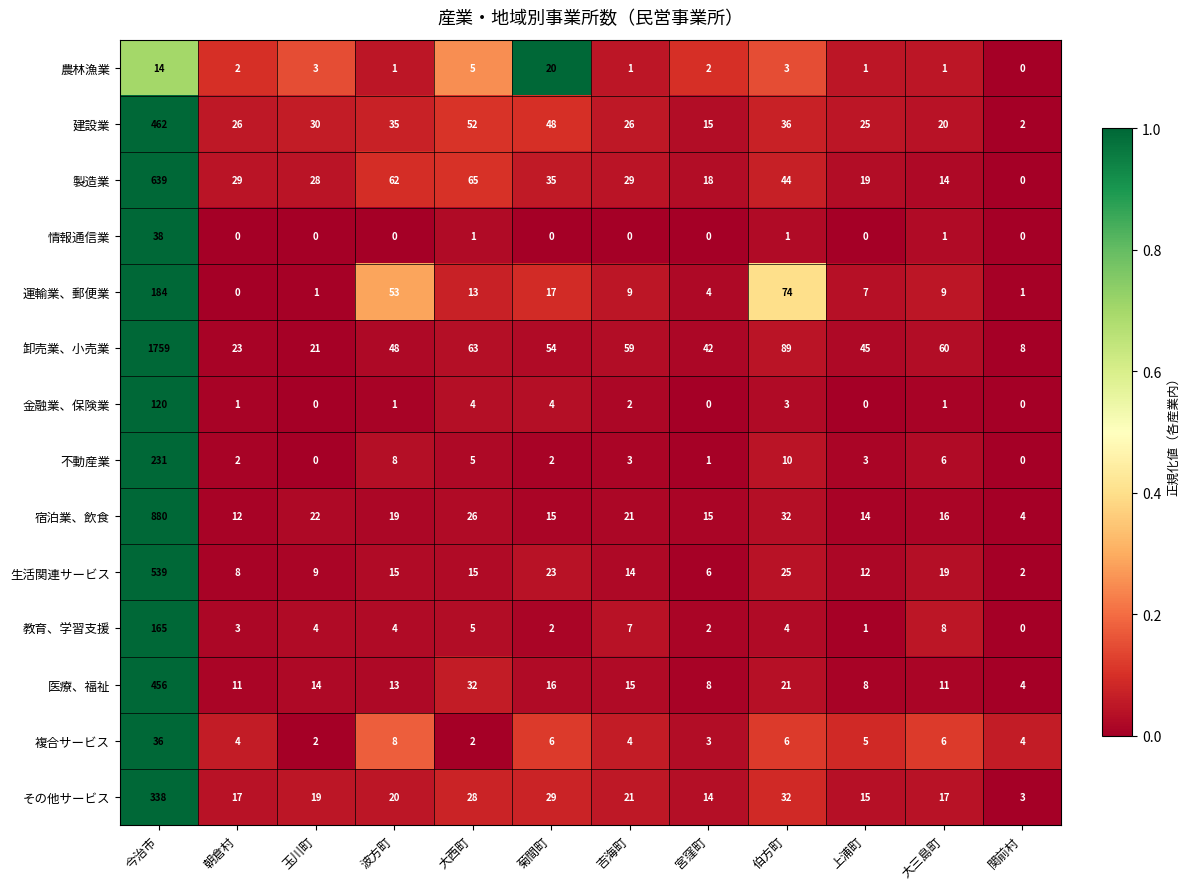

Rank the series by their maximum value, from highest to lowest.

卸売業、小売業, 宿泊業、飲食, 製造業, 生活関連サービス, 建設業, 医療、福祉, その他サービス, 不動産業, 運輸業、郵便業, 教育、学習支援, 金融業、保険業, 情報通信業, 複合サービス, 農林漁業